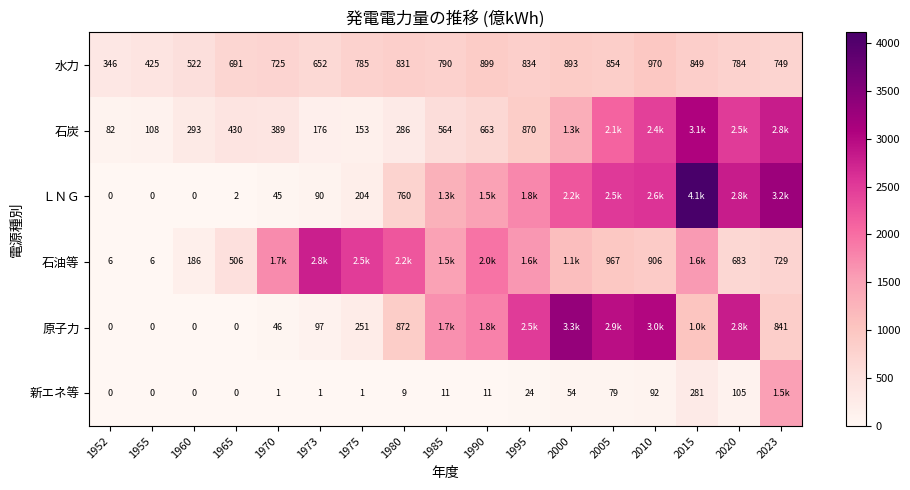

What is the difference between the maximum and minimum values in the 石炭 series?

2975.9